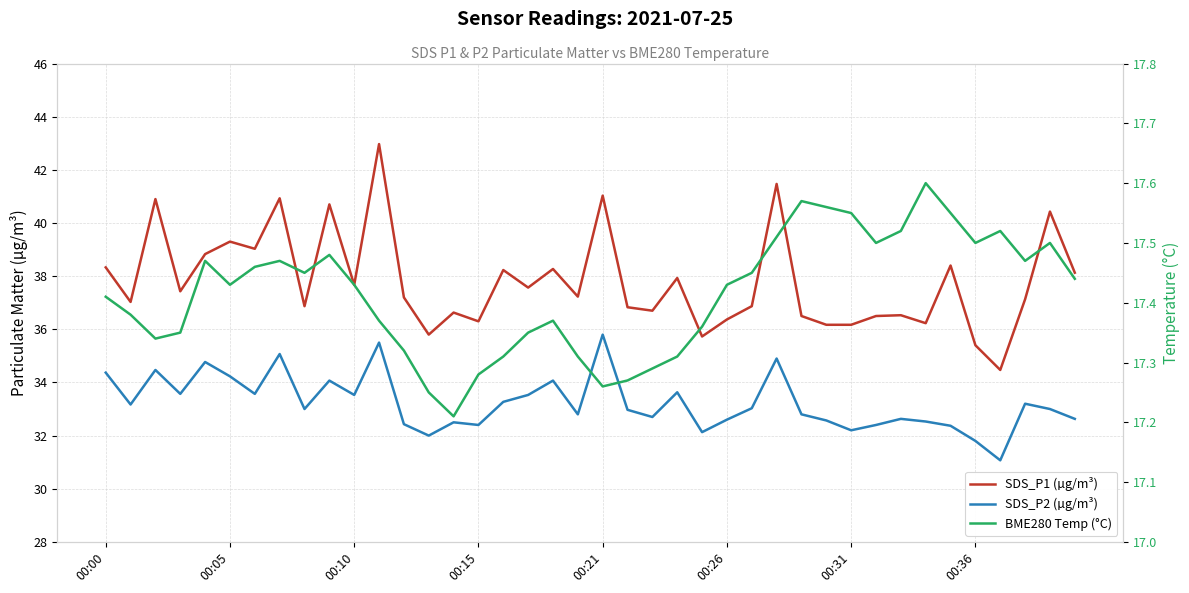

Read the SDS_P1 (µg/m³) value at 00:31.

36.2